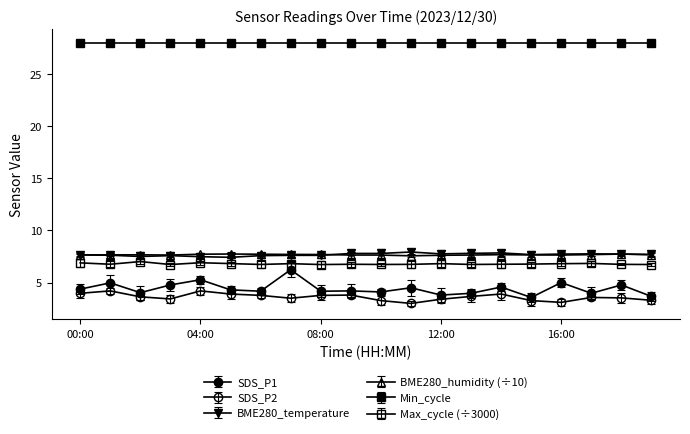

Which category has the highest value across all series?

11:00